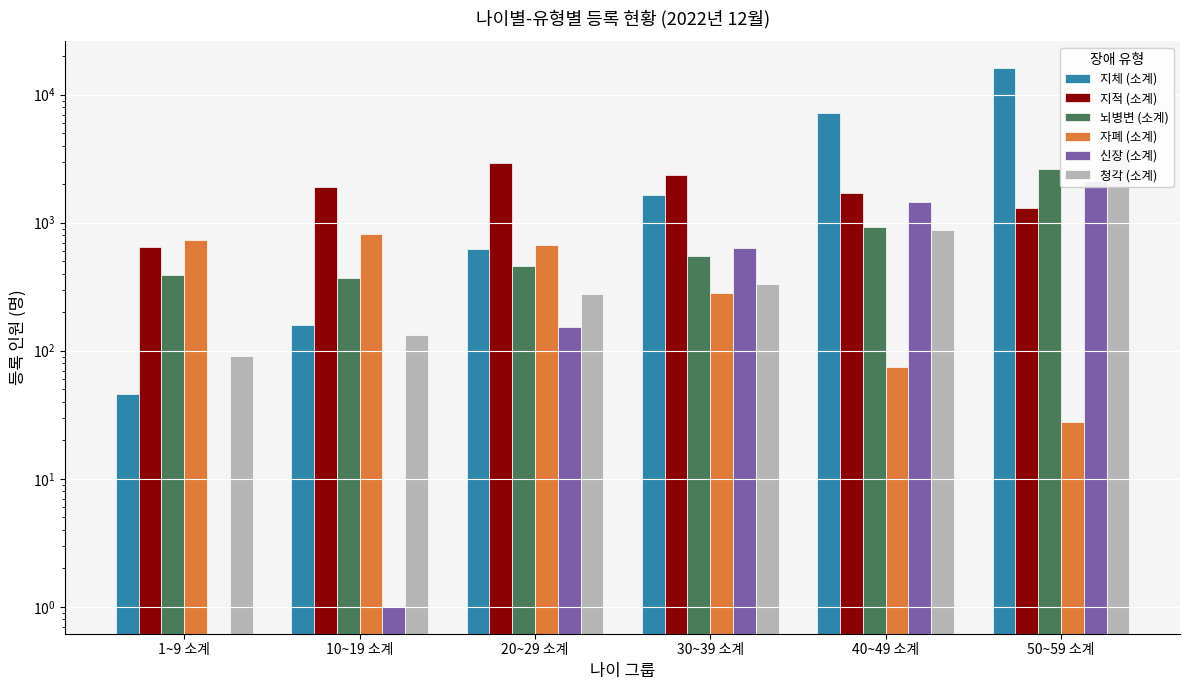

How many bars are there in each group?

6